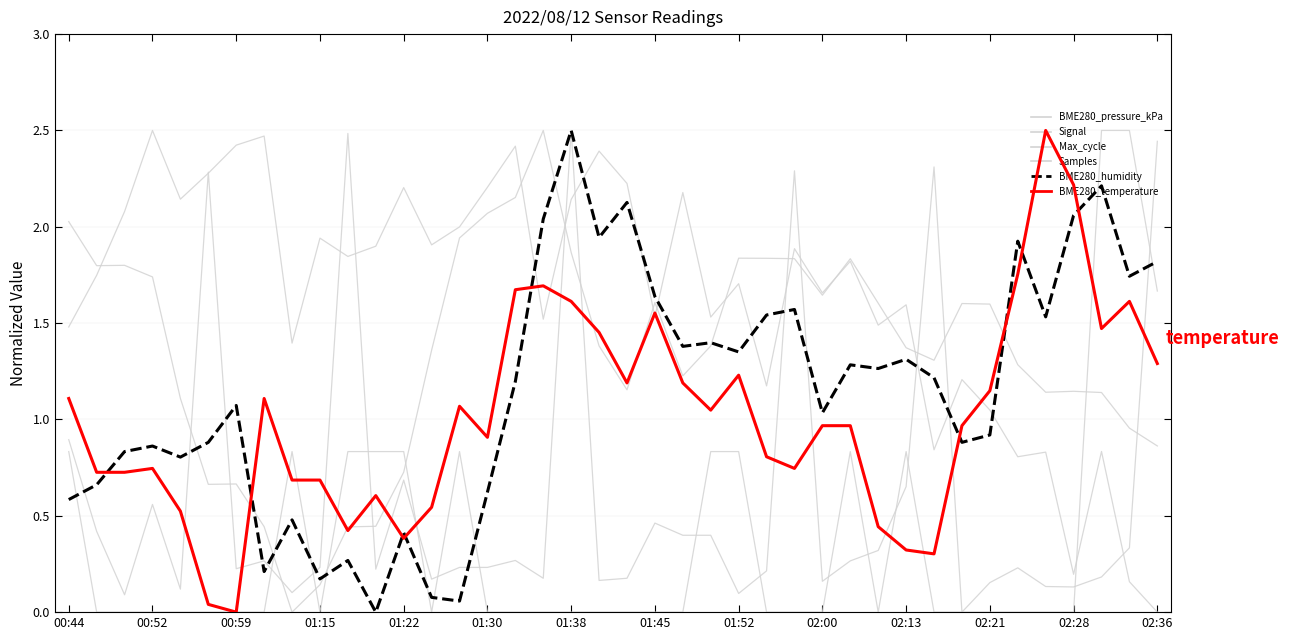

At which label is Signal closest to 1?

00:44